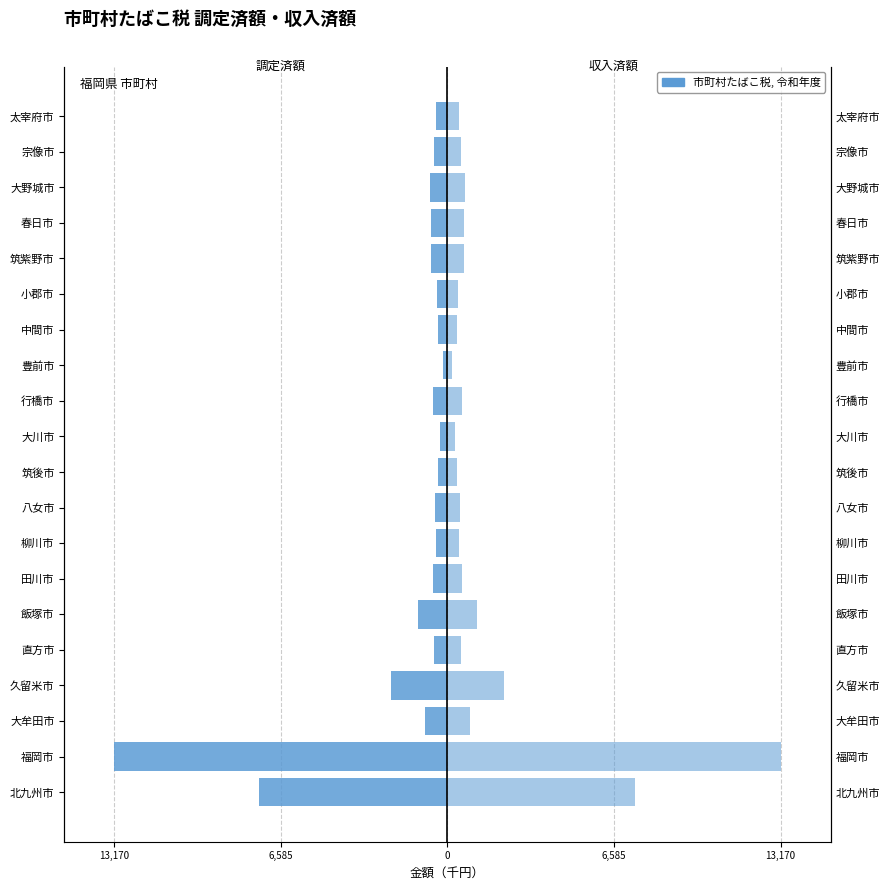

What is the maximum value shown in the chart?

13170.4